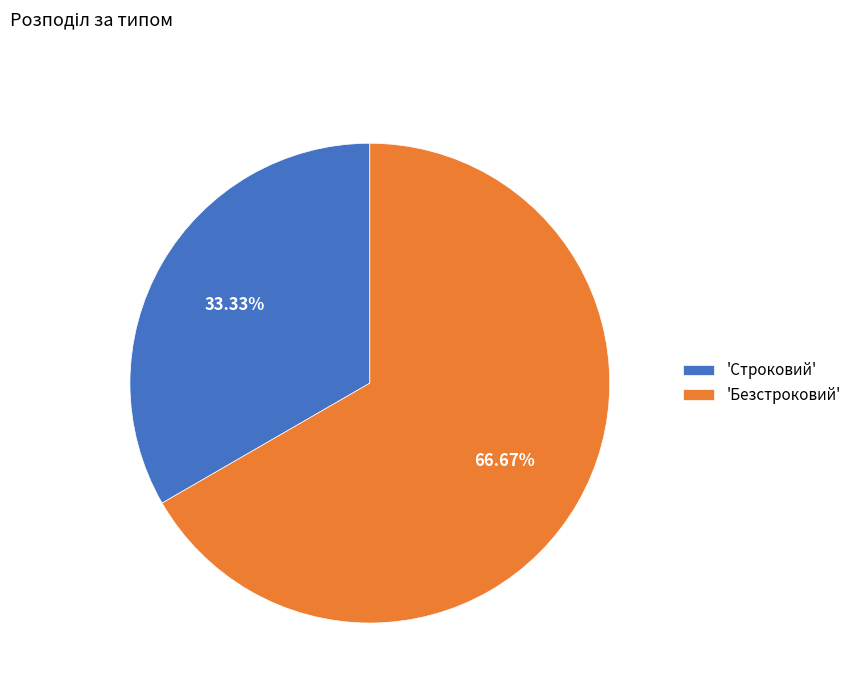

To the nearest percent, what is the average slice percentage?

50%